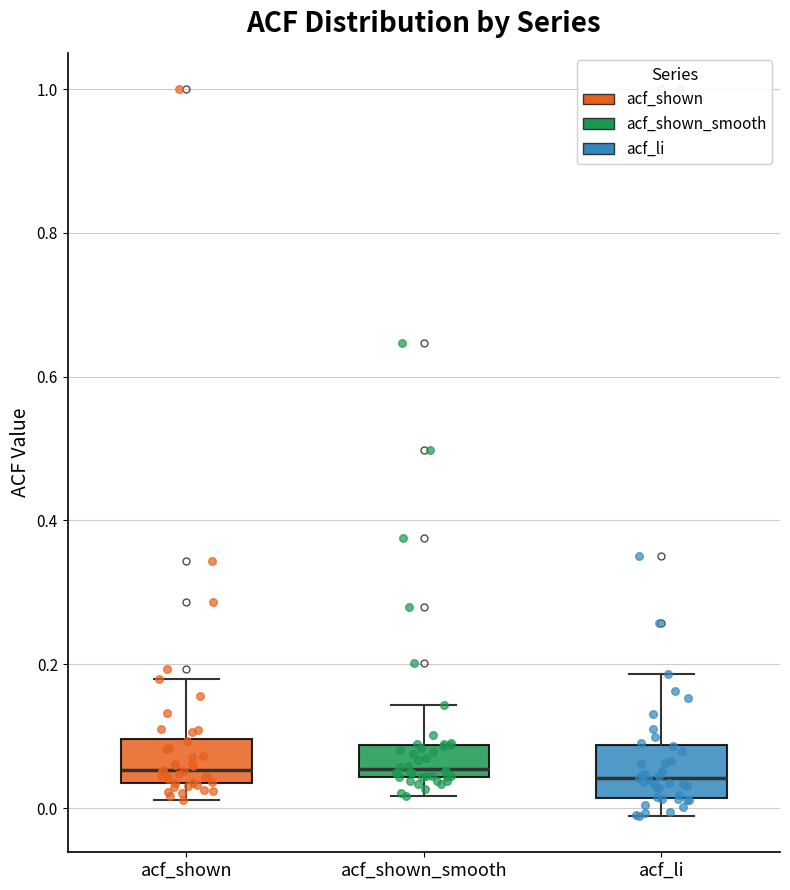

Reading left to right, transcribe this box plot: for each box, give where its median line is, the range the box spans, and where its two whiskers end, as read against the y-axis. The values are not printed on the chart, so give them approximately, as read against the axis.

acf_shown: median 0.06, box 0.04 to 0.10, whiskers 0.02 to 0.18
acf_shown_smooth: median 0.06, box 0.04 to 0.08, whiskers 0.02 to 0.14
acf_li: median 0.04, box 0.02 to 0.08, whiskers -0.02 to 0.18